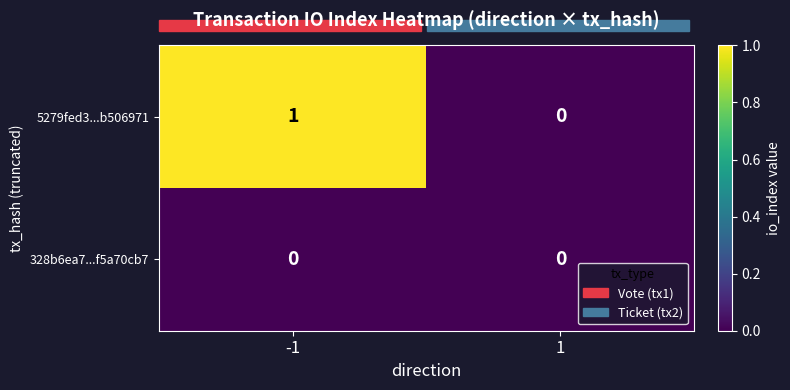

At -1, list the series in order from largest to smallest.

5279fed3...b506971, 328b6ea7...f5a70cb7